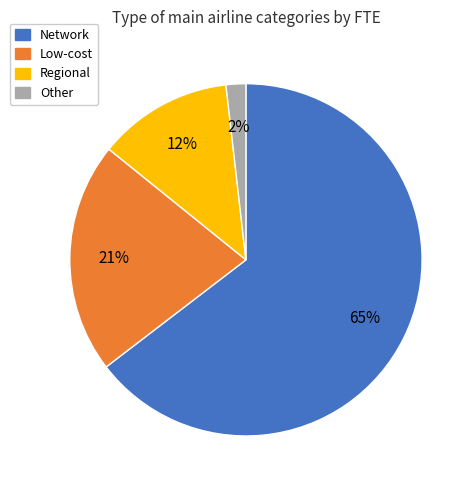

What percentage is the Other slice, to the nearest percent?

2%